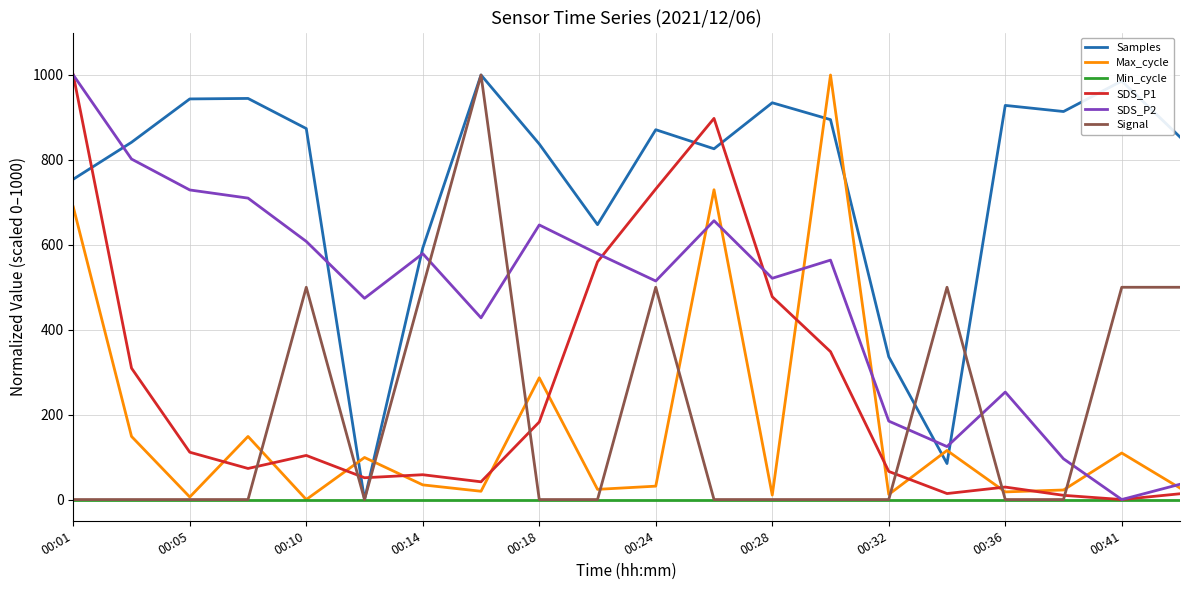

What is the difference between the second highest and minimum values in the Signal series?

500.0